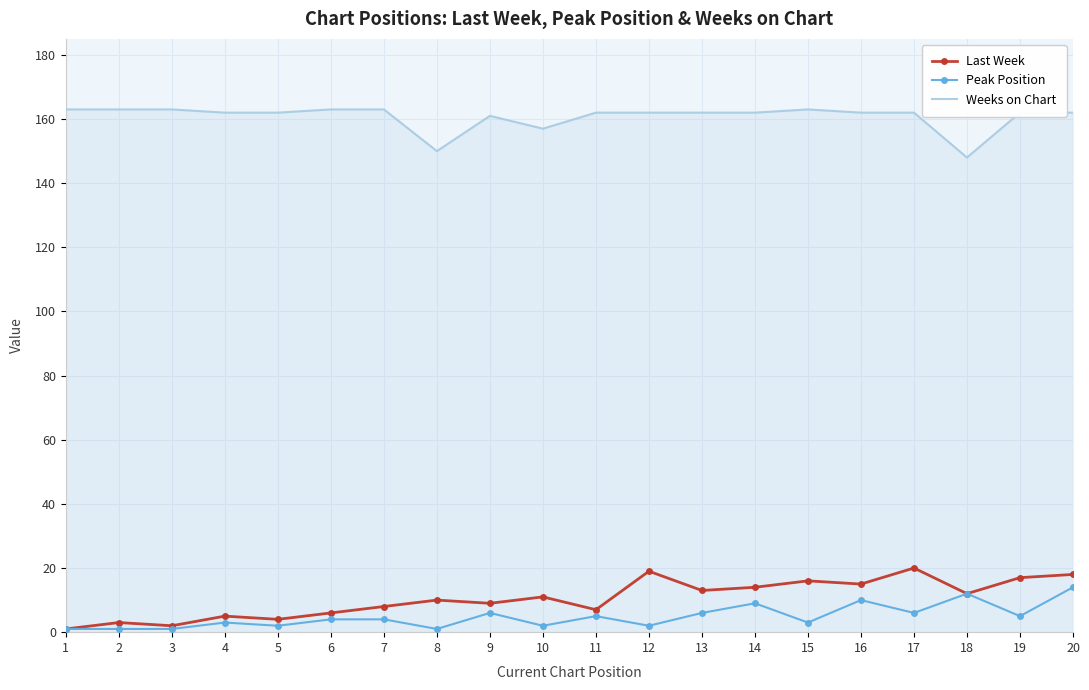

Rank the series at 19 from highest to lowest value.

Weeks on Chart, Last Week, Peak Position